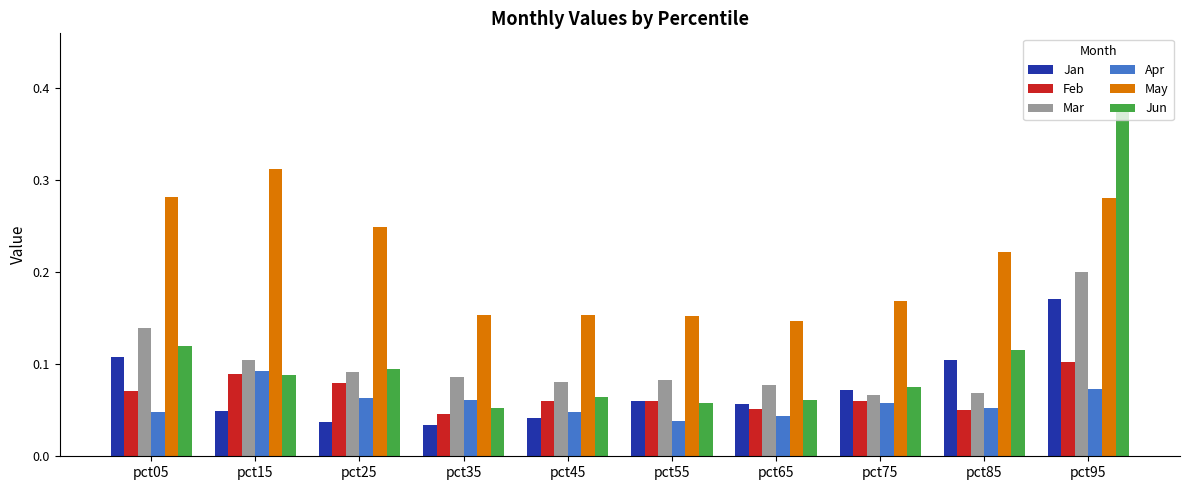

Which series has the widest spread of values?

Jun